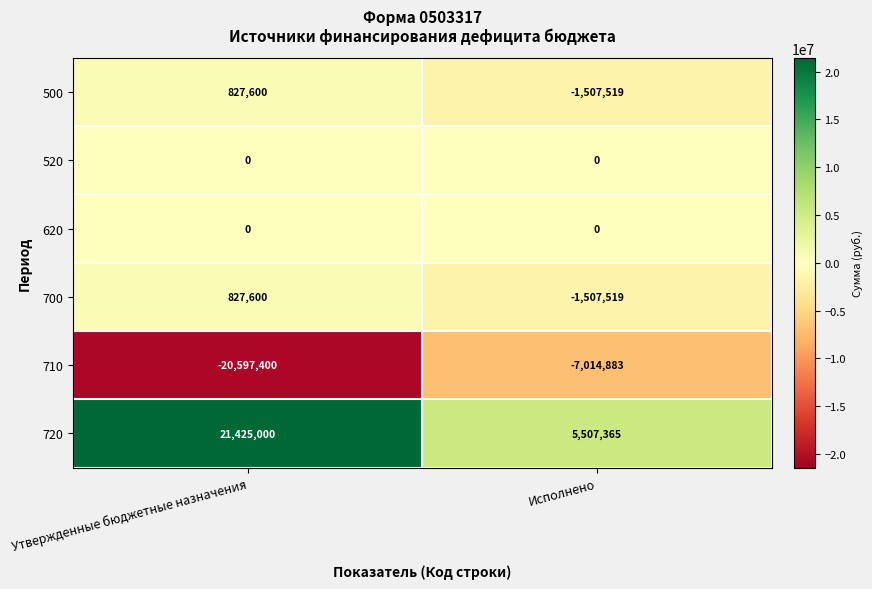

Where is 700 nearest to the value -339959?

Утвержденные бюджетные назначения